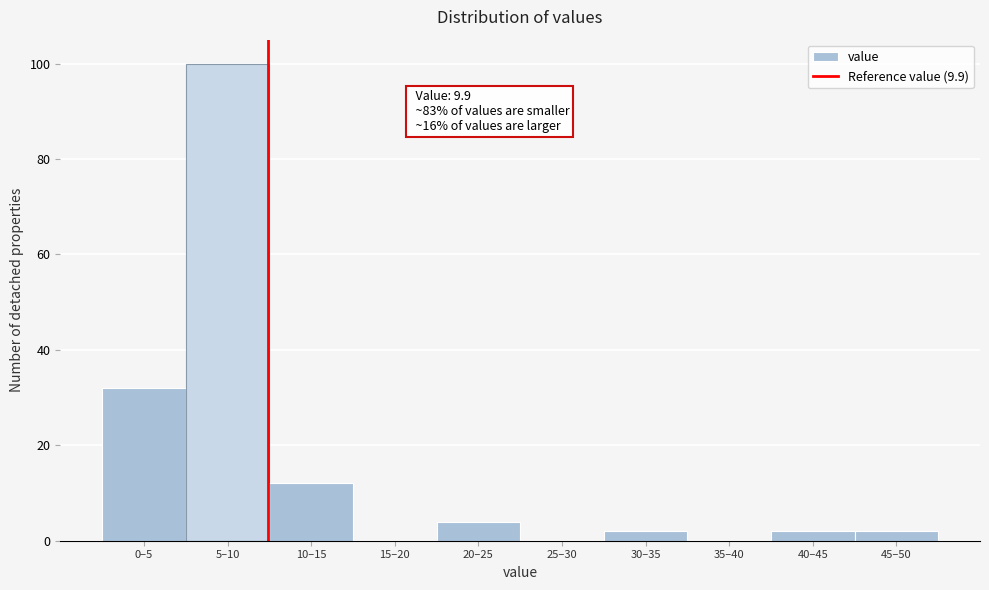

Reading right to left, list all the values displayed in this chart.

45–50=2	40–45=2	35–40=0	30–35=2	25–30=0	20–25=4	15–20=0	10–15=12	5–10=100	0–5=32